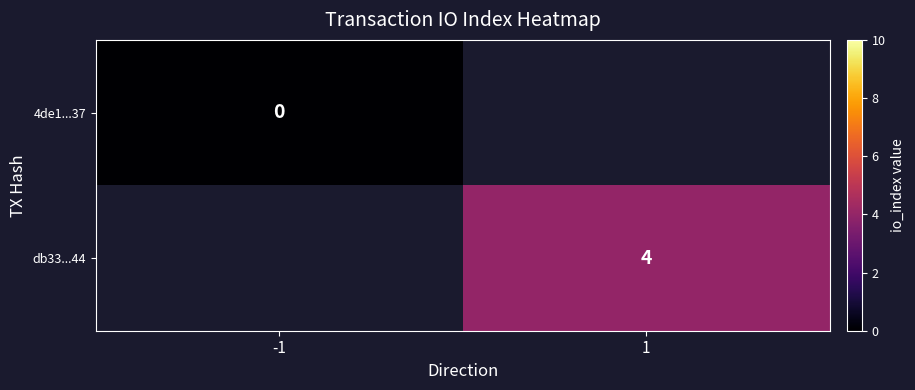

The db33...44 series shows 4 at 1. True or false?

True